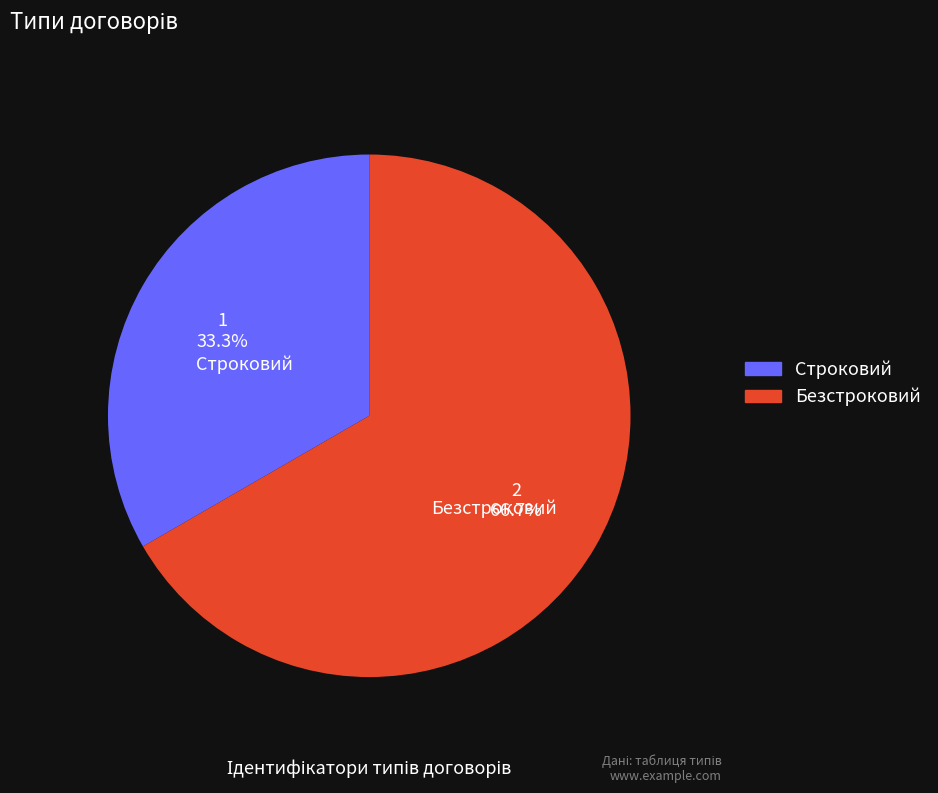

What is the largest slice in the pie chart?

Безстроковий